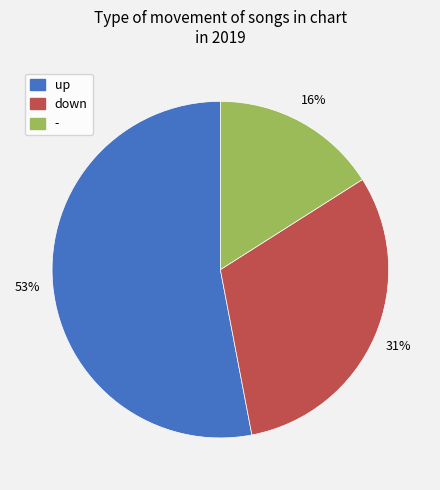

The up slice represents 42% of the pie. True or false?

False